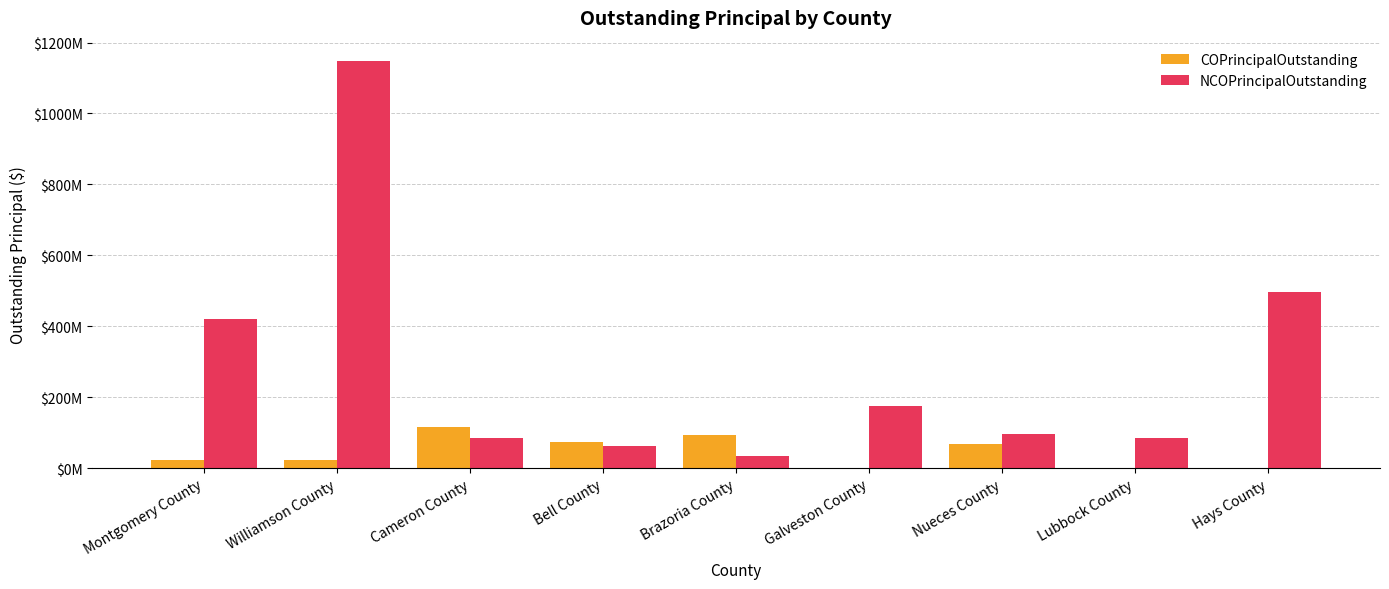

Does the chart contain stacked bars?

No